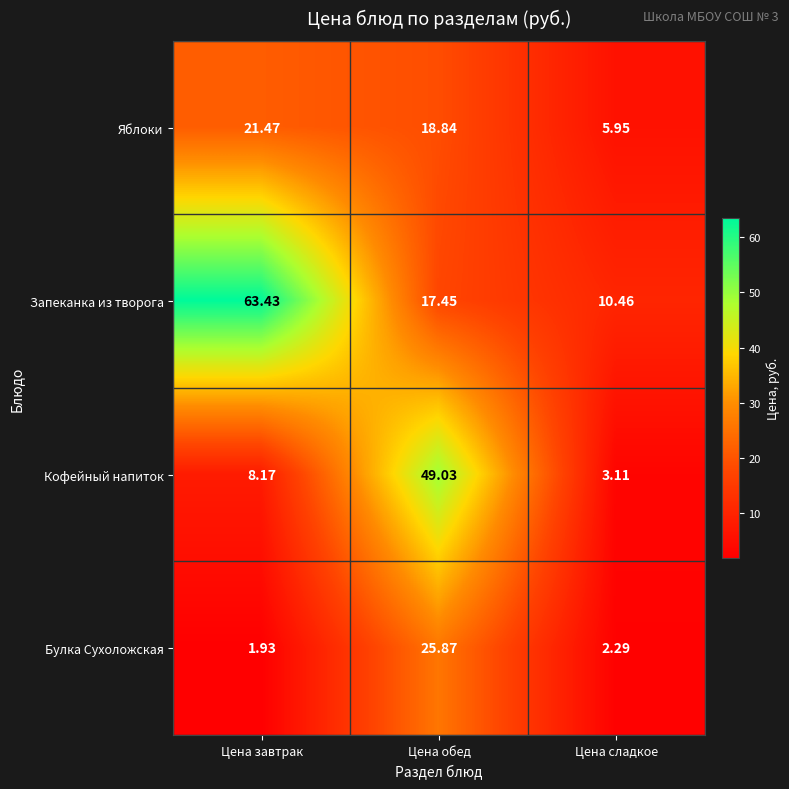

Is the value of Яблоки at Цена обед greater than the value of Запеканка из творога at Цена завтрак?

No